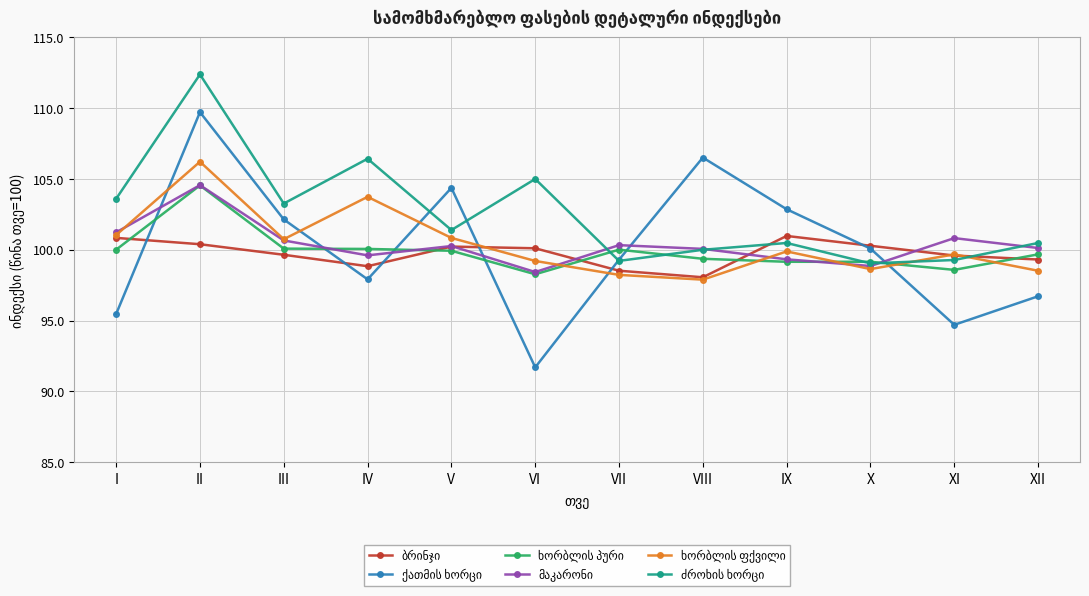

Which category has the highest value across all series?

II